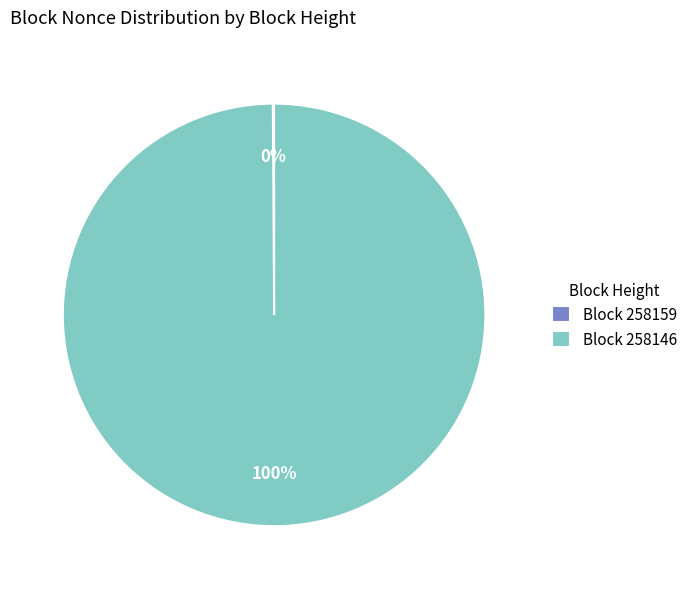

What is the largest slice in the pie chart?

Block 258146